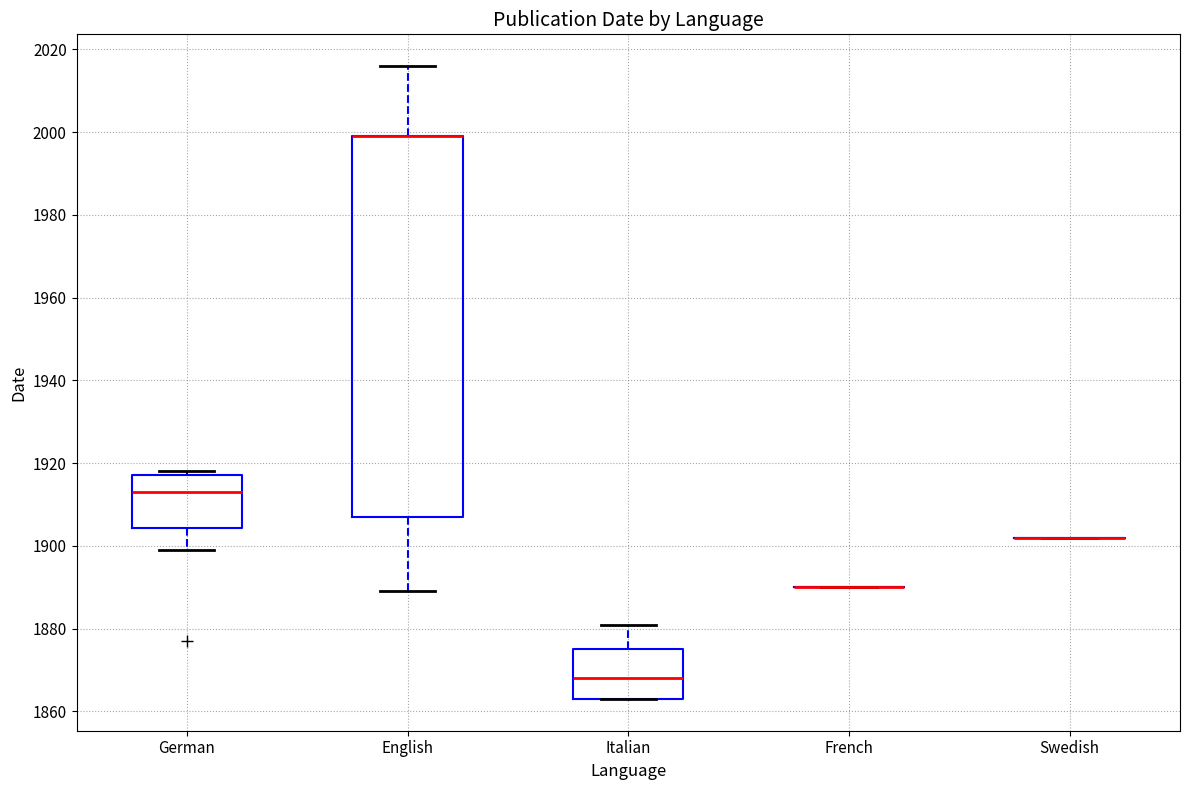

Comparing the boxes themselves (not the whiskers), which one is the tallest?

English